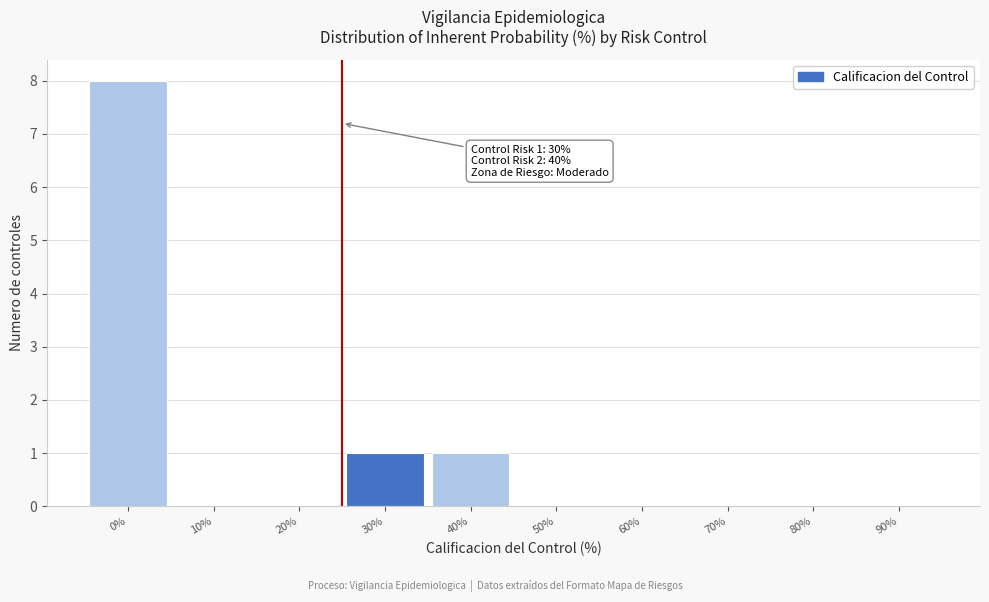

Reading left to right, transcribe all the data shown in this chart.

0%=8	10%=0	20%=0	30%=1	40%=1	50%=0	60%=0	70%=0	80%=0	90%=0